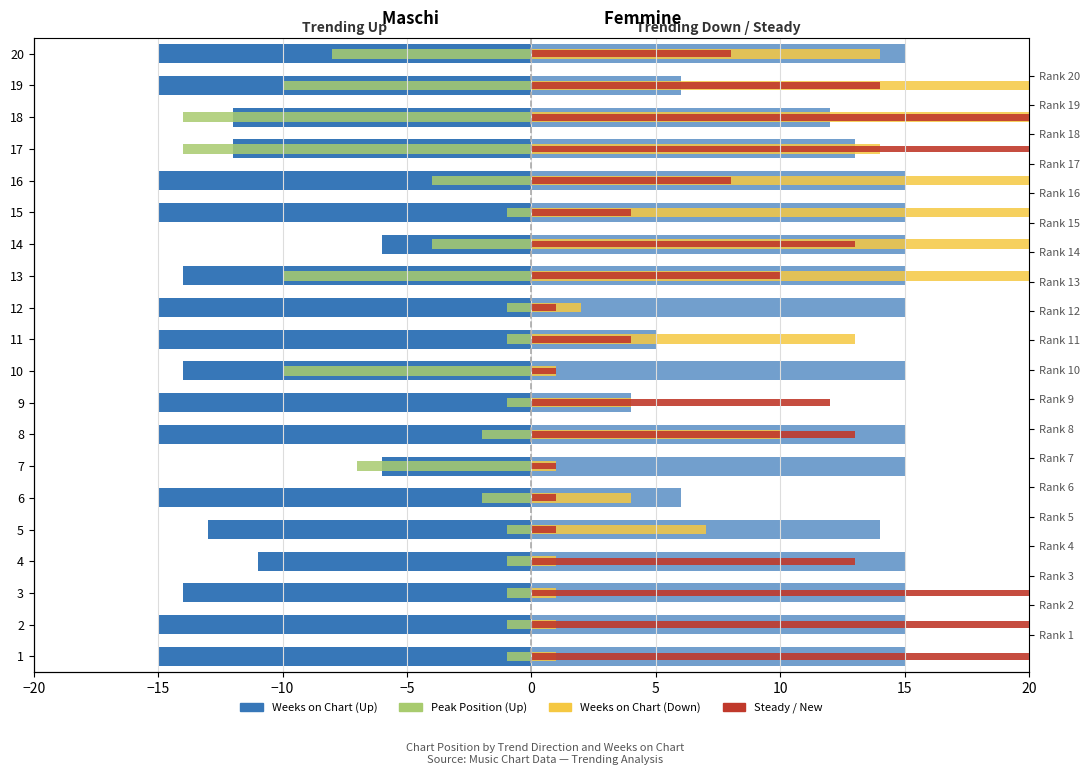

At which category does the chart reach its peak across all series?

14